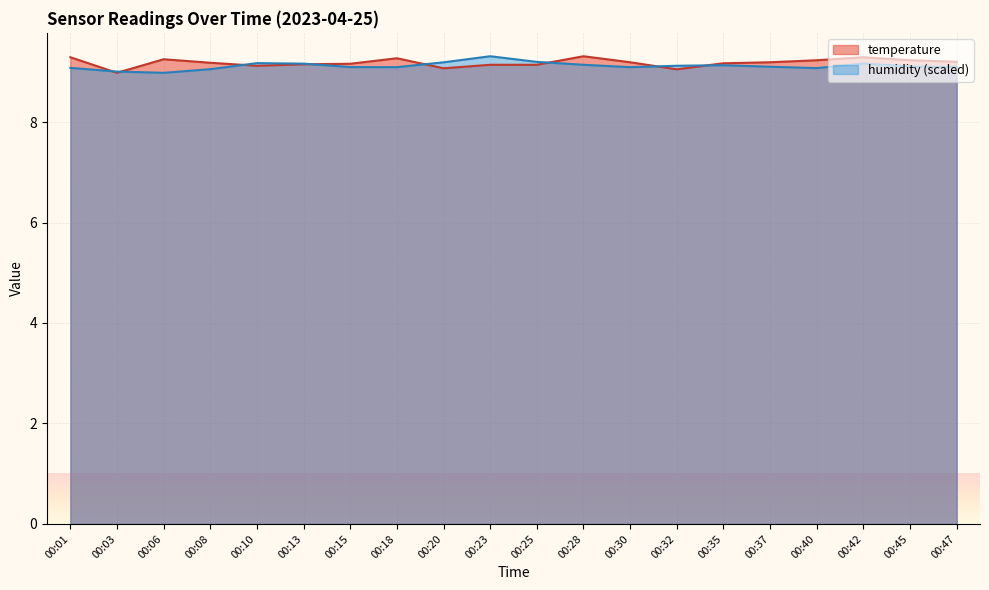

Where is the first local maximum for humidity?

00:10